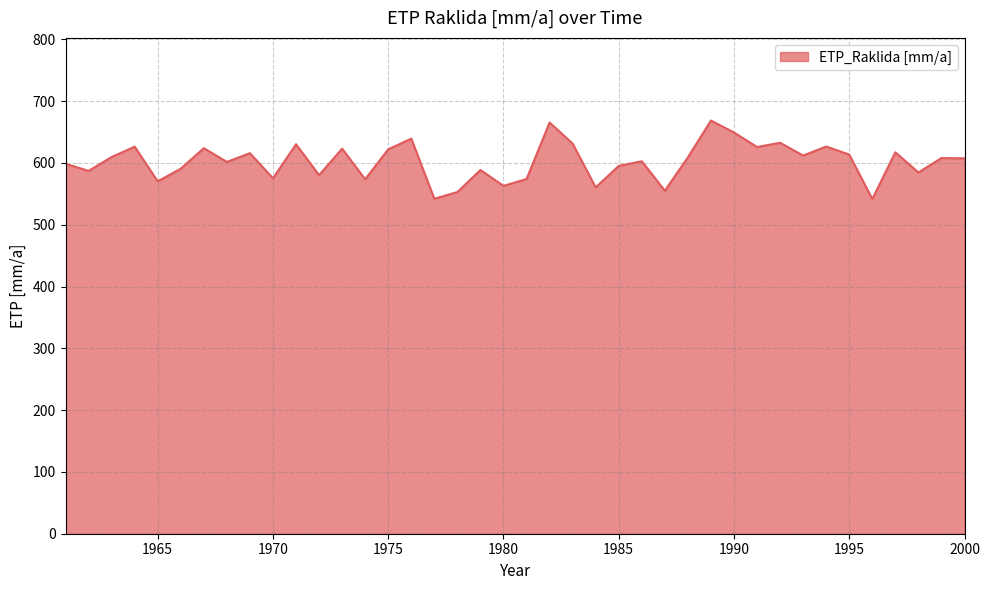

What is the difference between the maximum and minimum values?

127.0